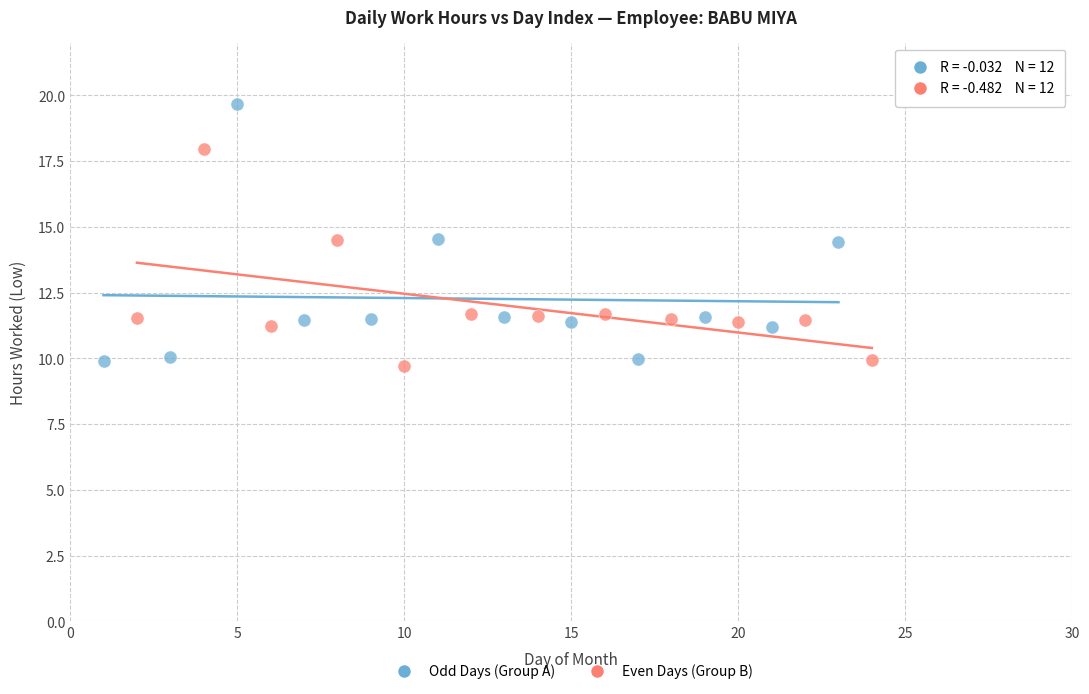

Which series reaches the maximum Y coordinate?

Odd Days (Group A)